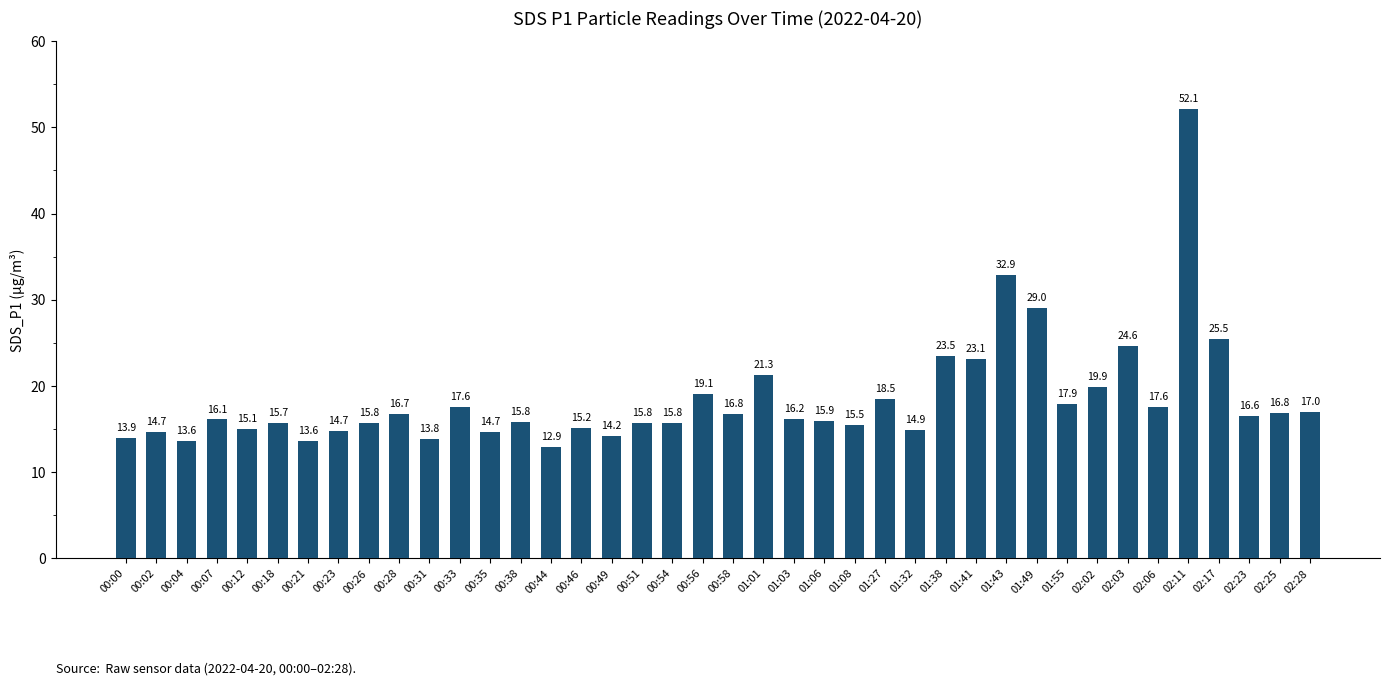

What is the average value?

18.5